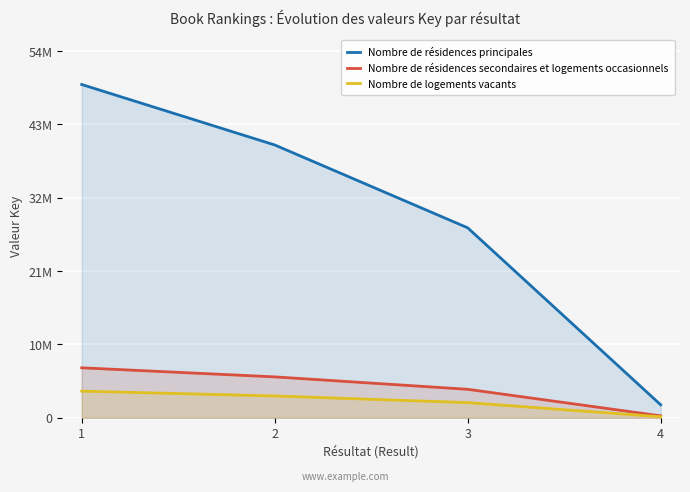

Reading left to right, list all the values displayed in this chart.

Nombre de résidences principales: 1=49845837.0	2=40803525.0	3=28412419.0	4=1941059.0
Nombre de résidences secondaires et logements occasionnels: 1=7476875.5	2=6120528.8	3=4261862.8	4=291158.8
Nombre de logements vacants: 1=3987667.0	2=3264282.0	3=2272993.5	4=155284.7